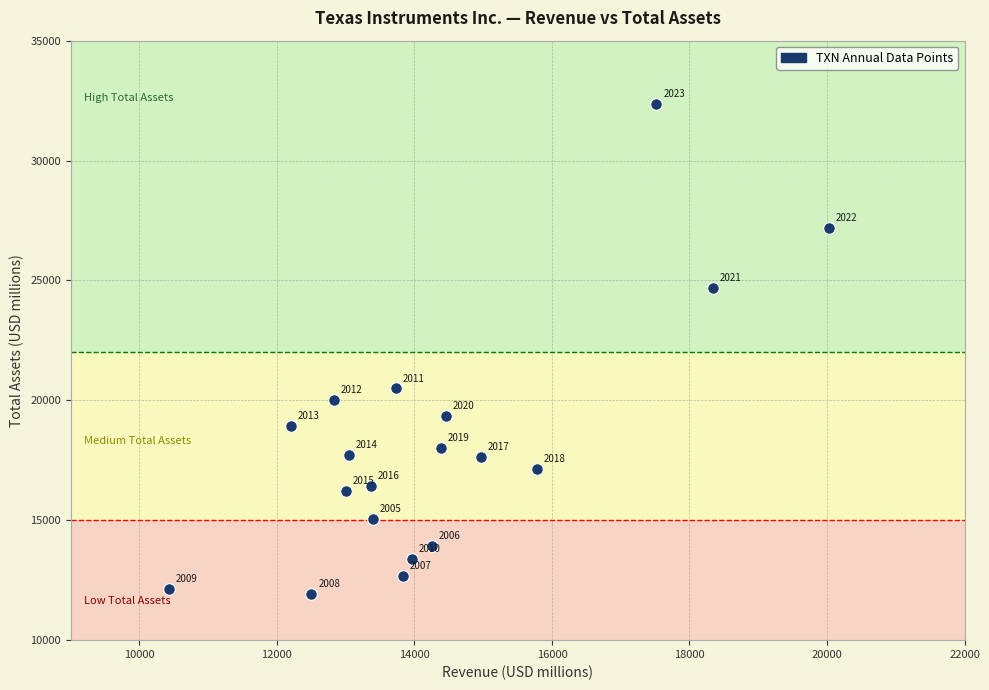

What is the range of X values (max minus min)?

9601